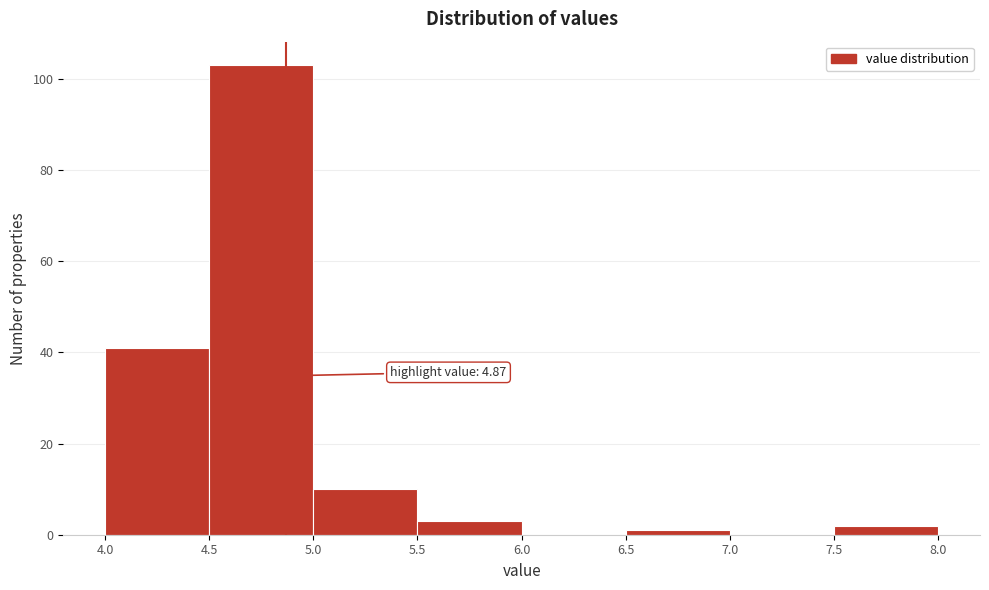

Which range on the x-axis has the tallest bar?

4.5 to 5.0